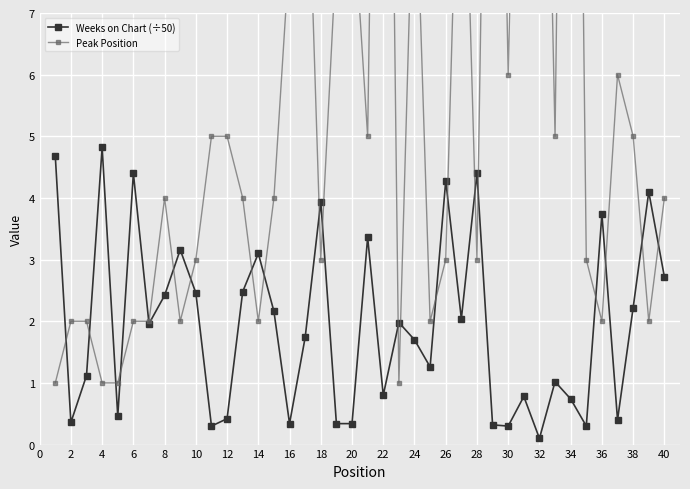

In Weeks on Chart (÷50), how many points are higher than both neighbors (excluding endpoints)?

13